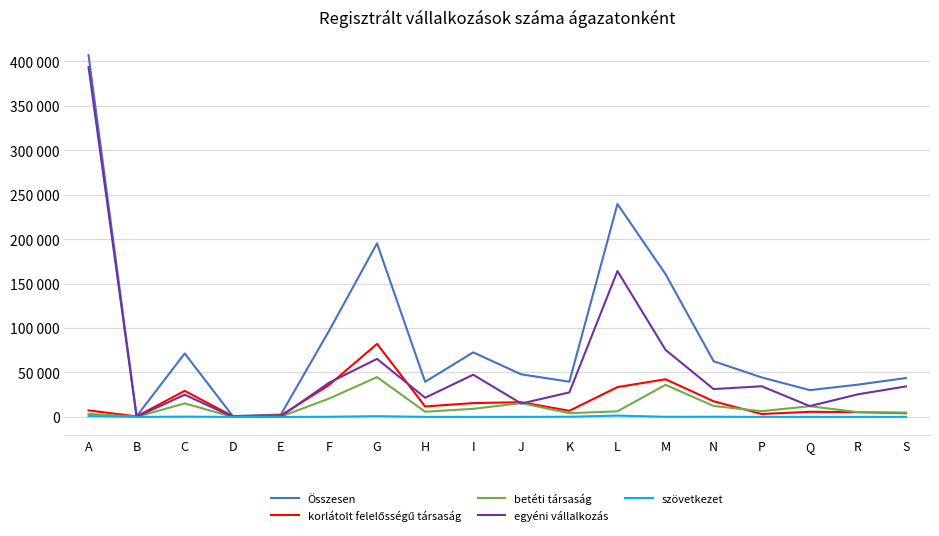

Rank the categories by szövetkezet value from highest to lowest.

L, A, G, C, K, N, F, M, S, H, J, Q, I, P, R, E, D, B